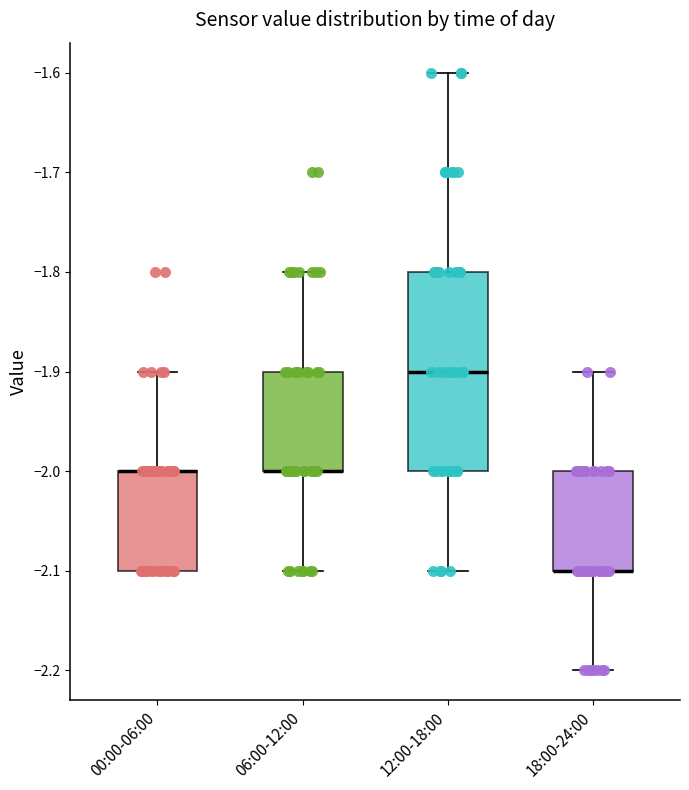

Reading left to right, read every box against the y-axis: the position of its median line, the range the box covers, and the ends of its whiskers. The values are not printed on the chart, so give them approximately, as read against the axis.

00:00-06:00: median -2.0 (drawn on the box's upper edge), box -2.1 to -2.0, whiskers -2.1 to -1.9
06:00-12:00: median -2.0 (drawn on the box's lower edge), box -2.0 to -1.9, whiskers -2.1 to -1.8
12:00-18:00: median -1.9, box -2.0 to -1.8, whiskers -2.1 to -1.6
18:00-24:00: median -2.1 (drawn on the box's lower edge), box -2.1 to -2.0, whiskers -2.2 to -1.9